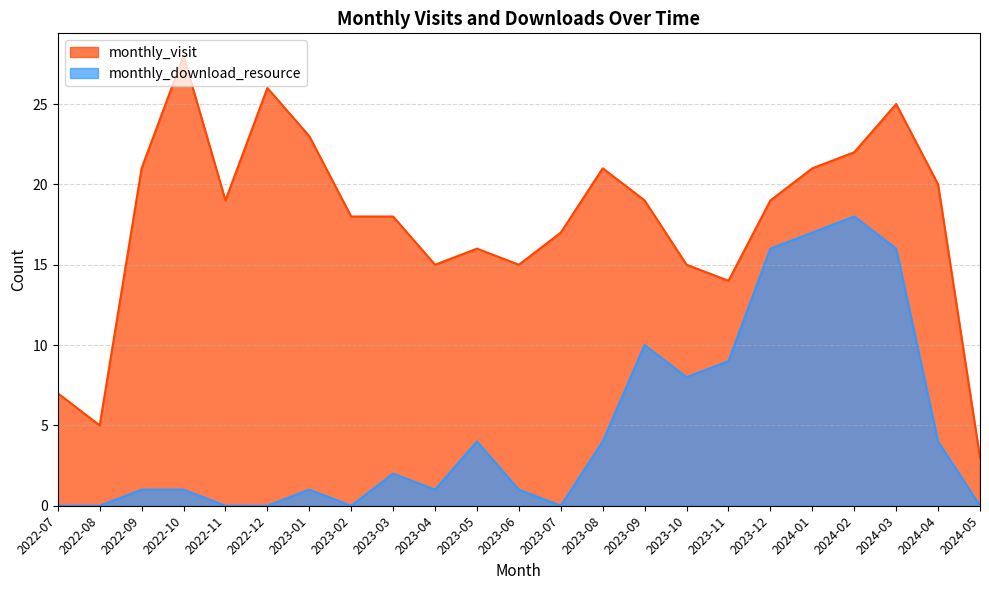

What is the label of the 1st point from the left?

2022-07